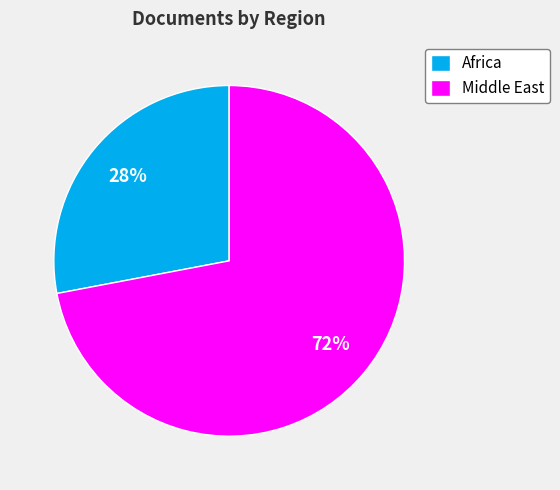

The Middle East slice represents 78% of the pie. True or false?

False